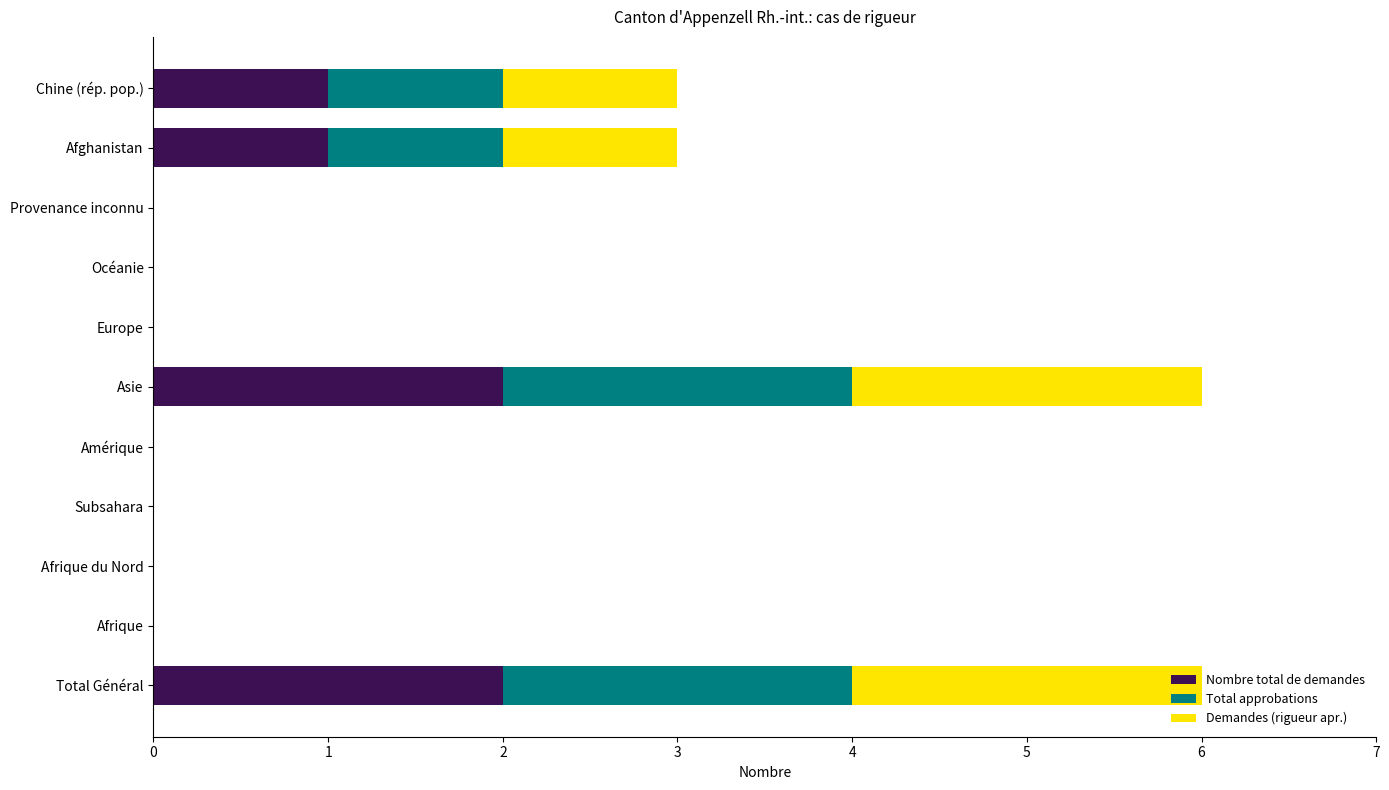

True or false: Nombre total de demandes has a value of -1 at Provenance inconnu.

False